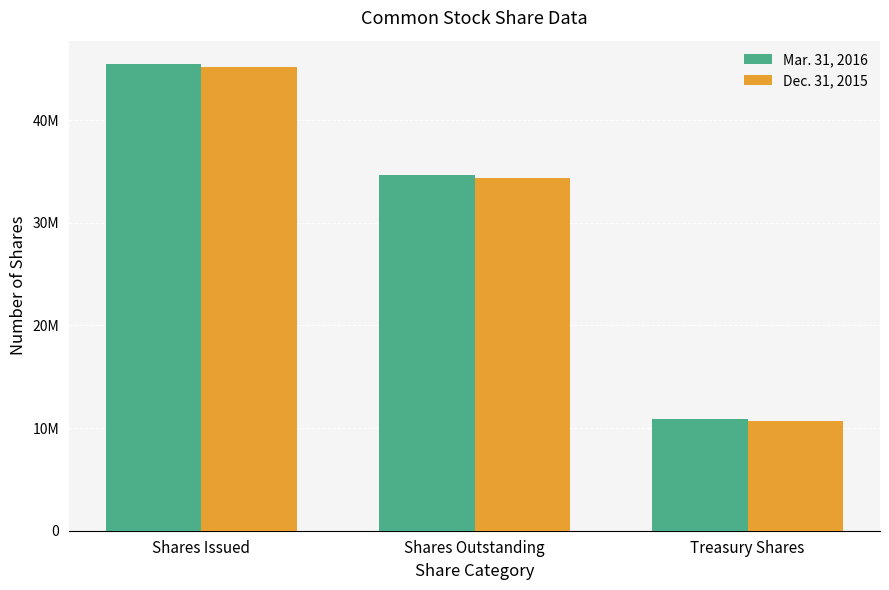

What is the difference between the highest and lowest values at Shares Outstanding?

211338